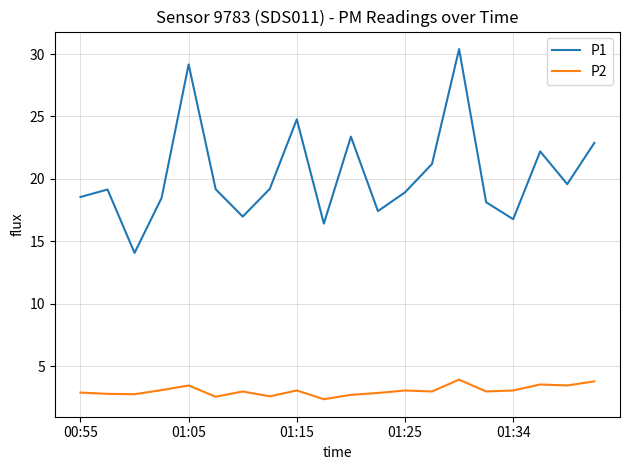

How many series are shown in this chart?

2